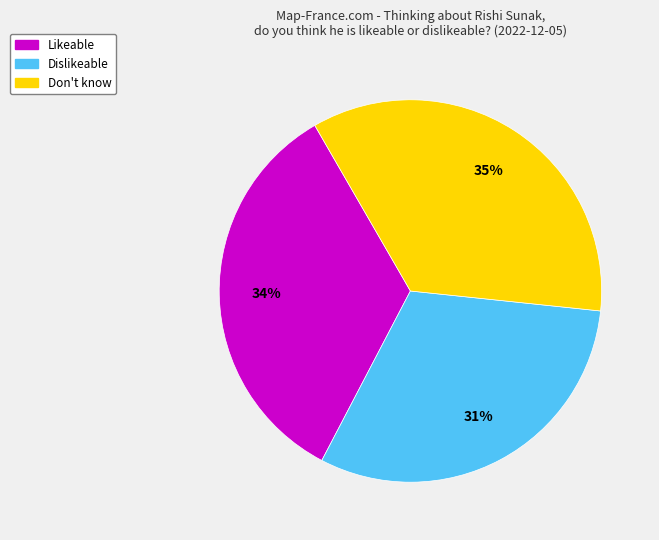

Is Dislikeable the majority of the pie?

No